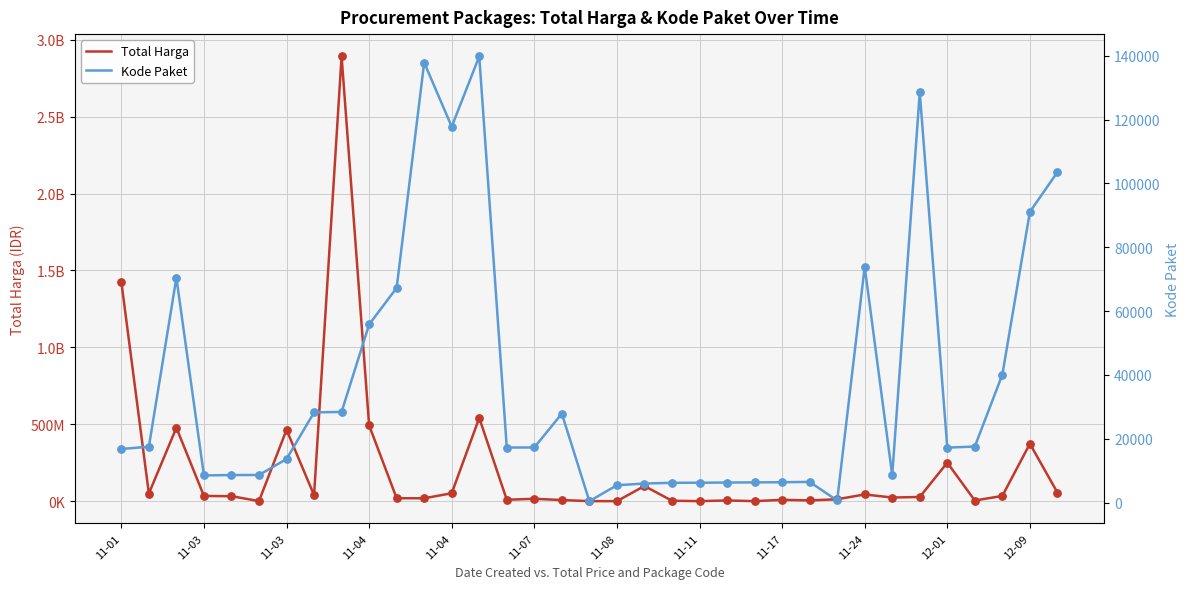

Is the value of Total Harga at 11-11 greater than the value of Kode Paket at 11-11?

Yes